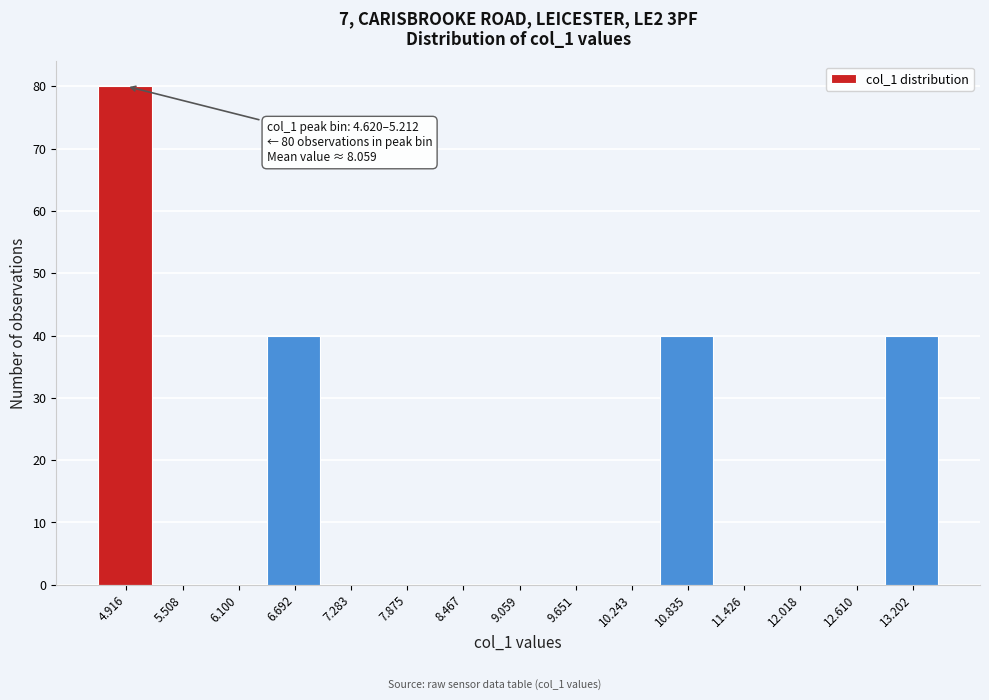

Over which range of the x-axis is the bar tallest?

4.6 to 5.2